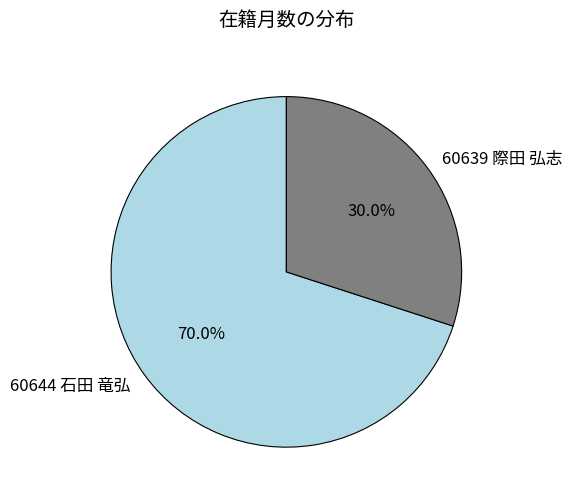

What percentage is the 60639 際田 弘志 slice, to the nearest percent?

30%